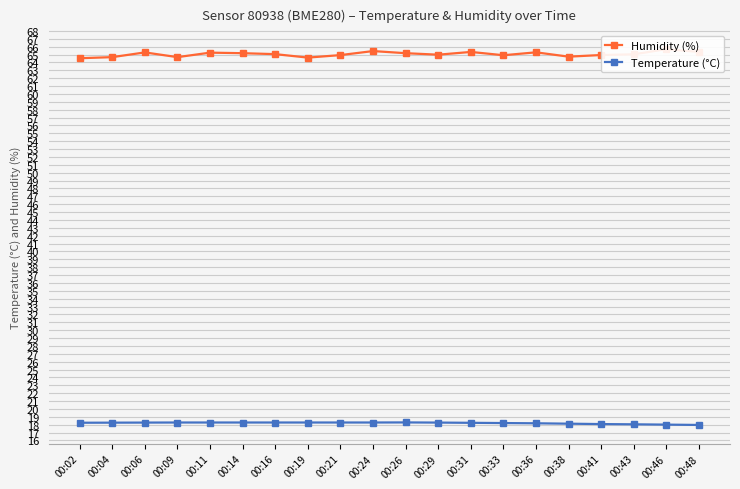

What is the average value of the Humidity (%) series?

65.0